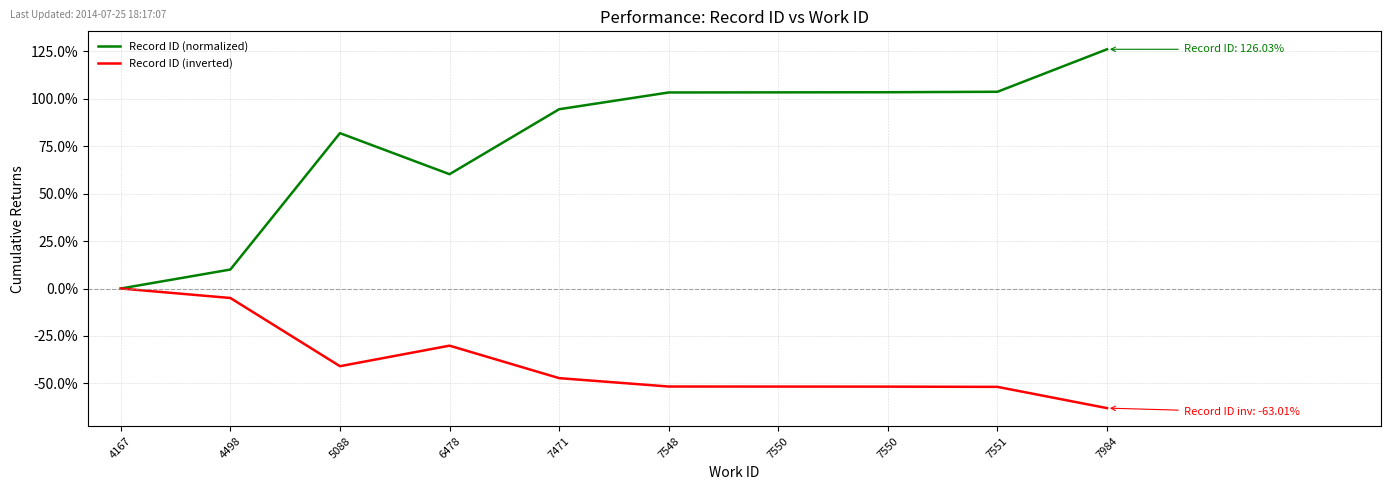

How many series are shown in this chart?

2